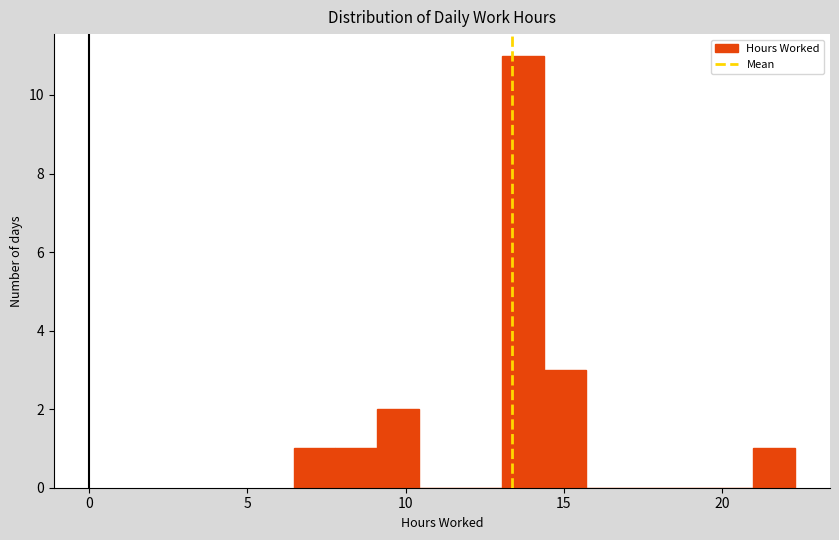

Read against the x-axis, roughly where is the centre of the tallest bar?

13.5